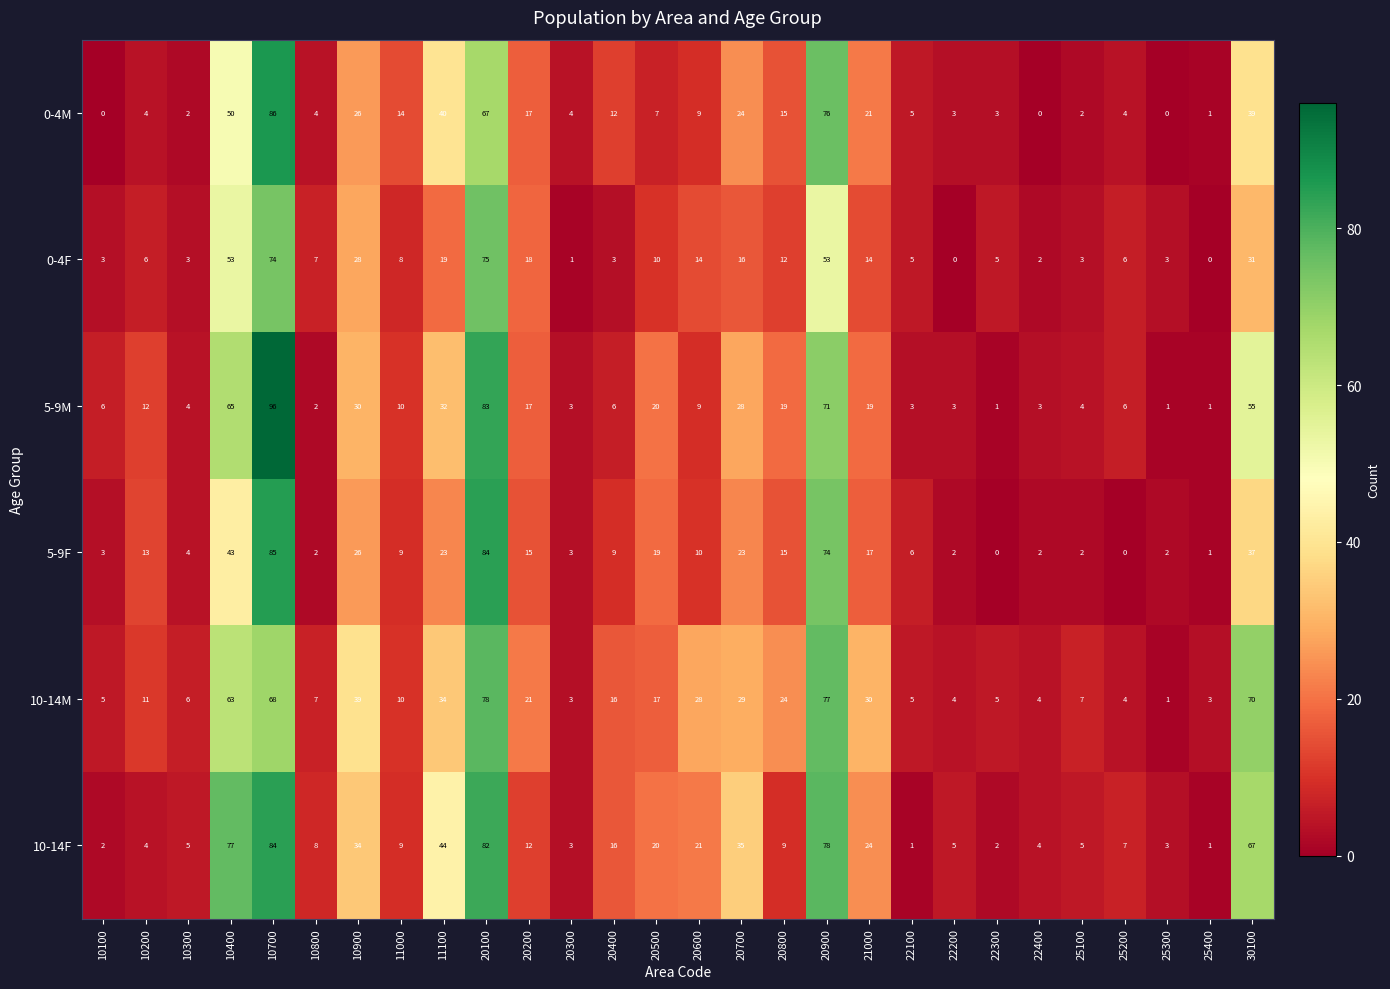

At which label does 10-14M first exceed 16?

10400